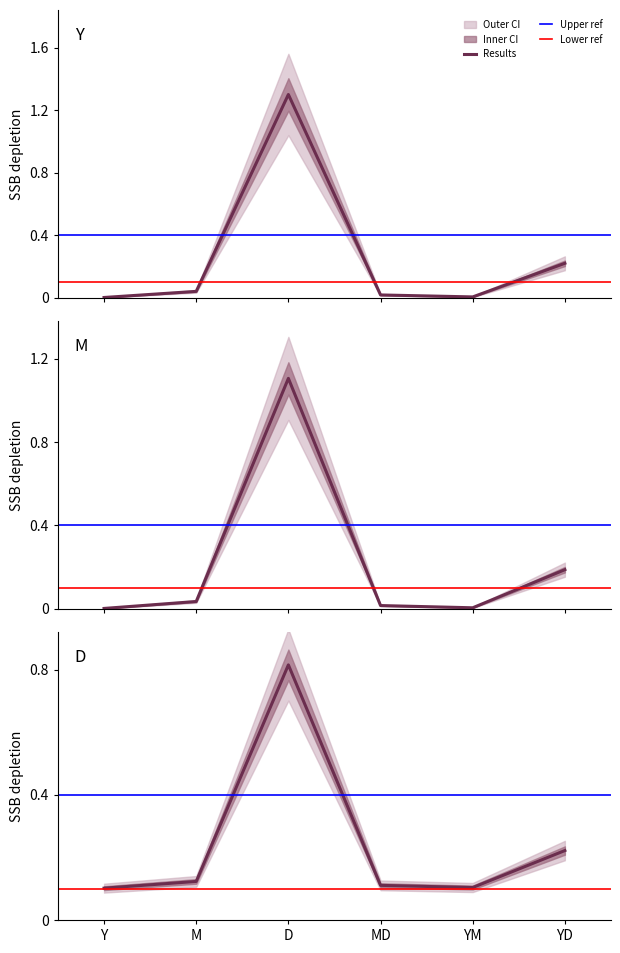

The chart shows a value of 0.0 at MD. True or false?

True